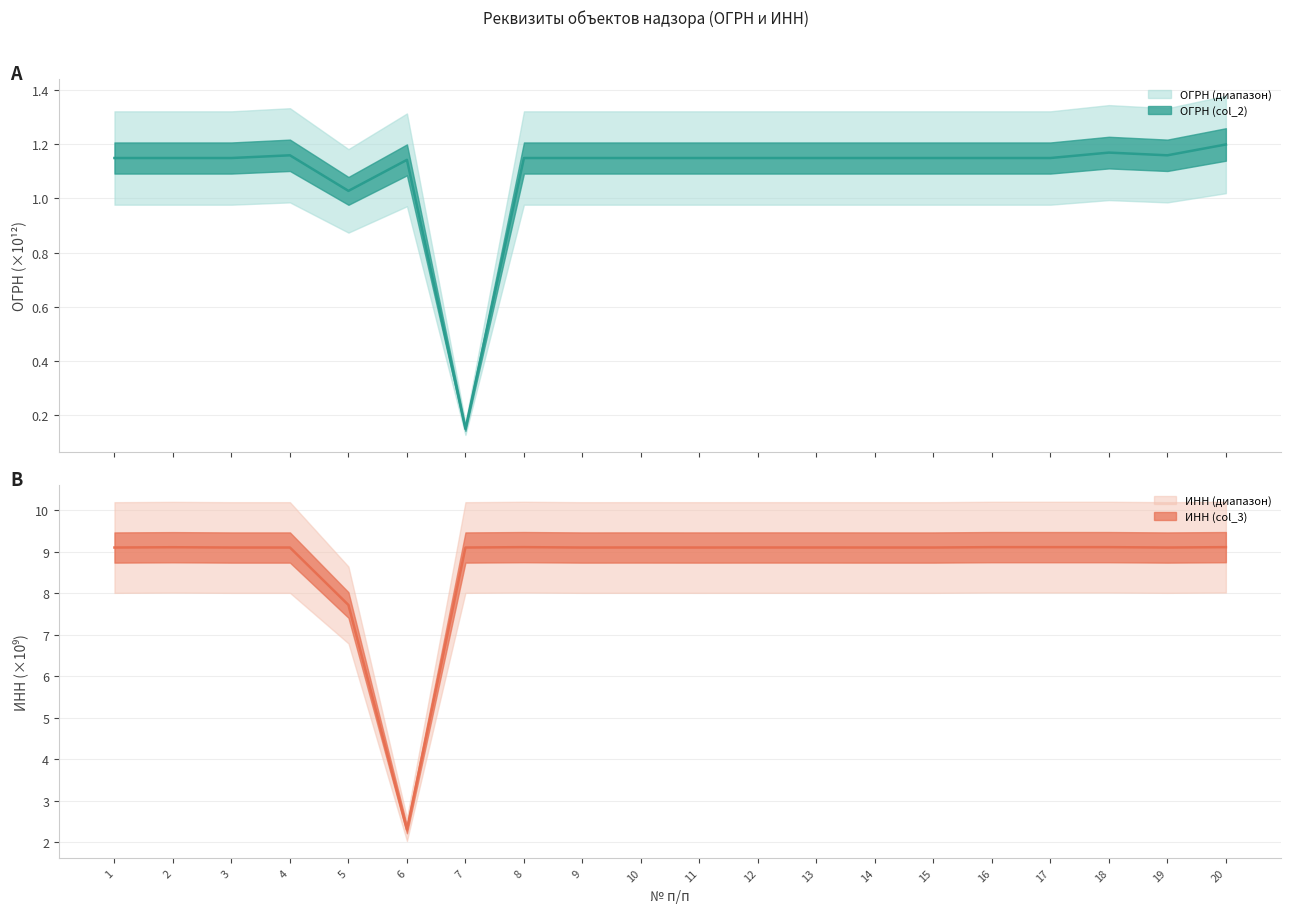

True or false: ОГРН (col_2) and ИНН (col_3) intersect in this chart.

False